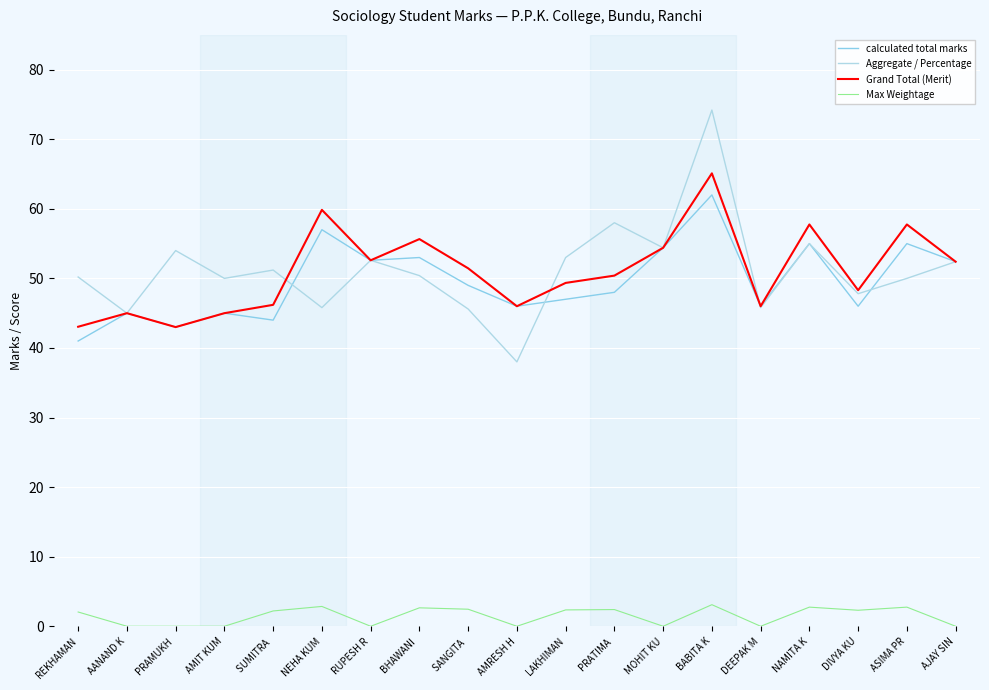

In Grand Total (Merit), how many points are lower than both neighbors (excluding endpoints)?

5